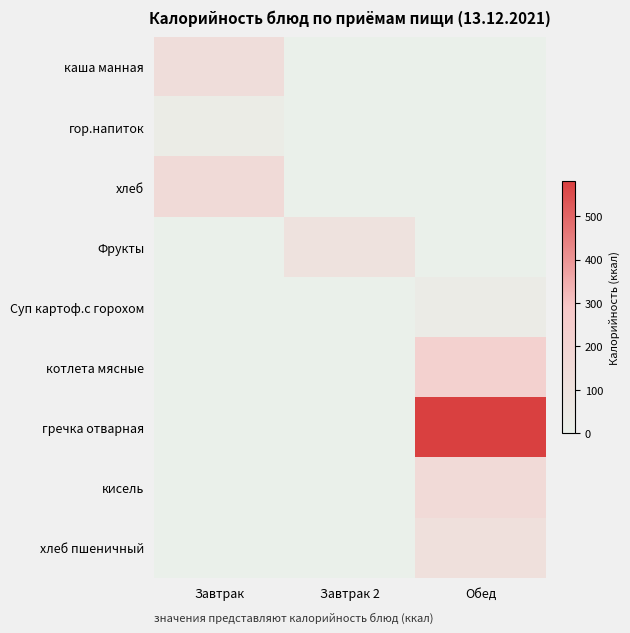

Which series changed the most between Завтрак and Обед?

гречка отварная